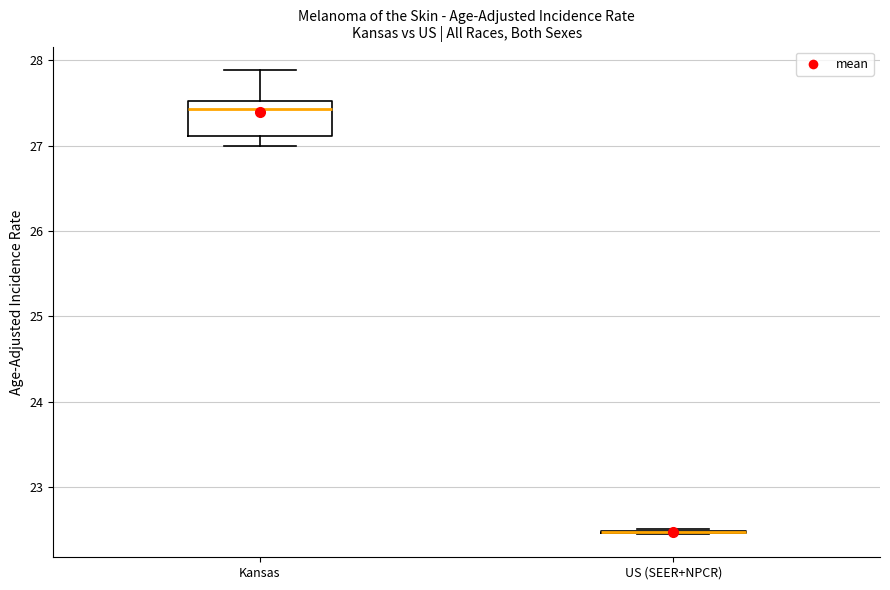

Reading left to right, transcribe this box plot: for each box, give where its median line is, the range the box spans, and where its two whiskers end, as read against the y-axis. The values are not printed on the chart, so give them approximately, as read against the axis.

Kansas: median 27.4, box 27.1 to 27.5, whiskers 27.0 to 27.9
US (SEER+NPCR): box collapsed to a line at 22.5, whiskers 22.5 to 22.5